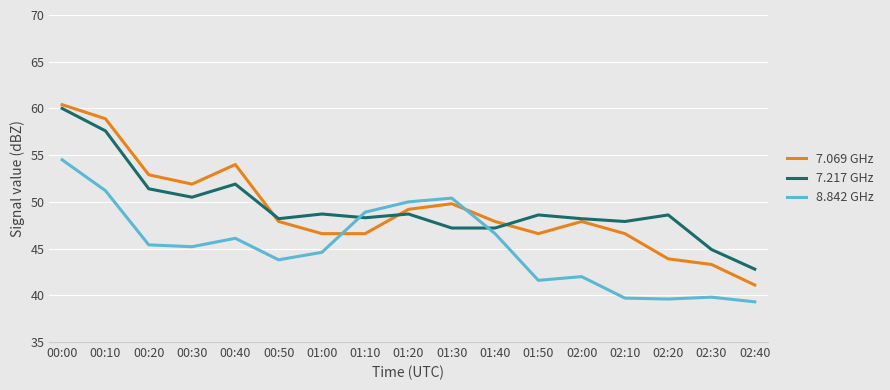

What are all the series names shown in the legend?

7.069 GHz, 7.217 GHz, 8.842 GHz